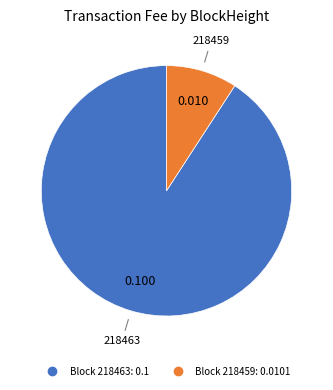

Count the number of slices in the pie.

2